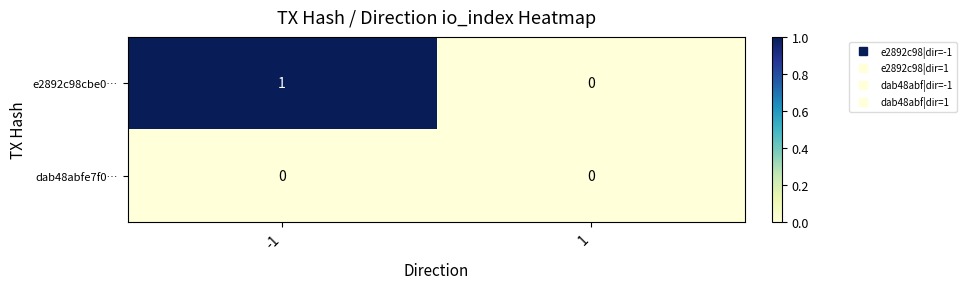

Reading right to left, list all the values displayed in this chart.

e2892c98cbe0…: 1=0	-1=1
dab48abfe7f0…: 1=0	-1=0